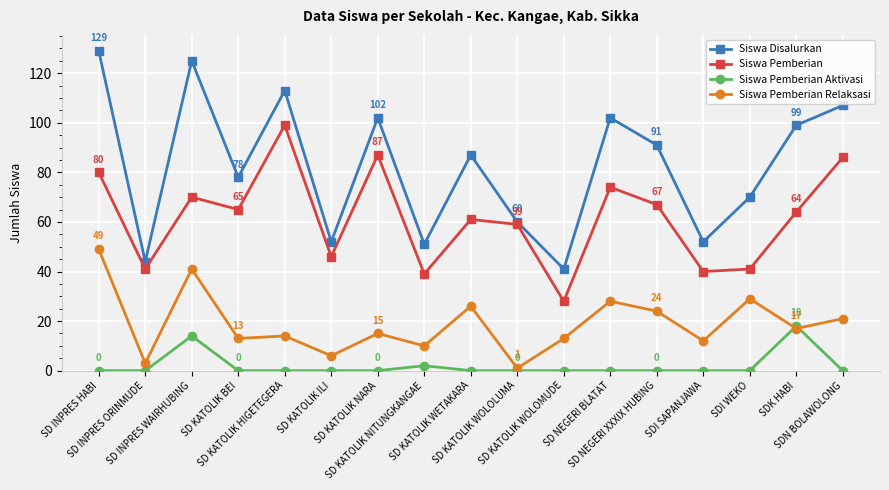

At which category is the sum across all series the highest?

SD INPRES HABI